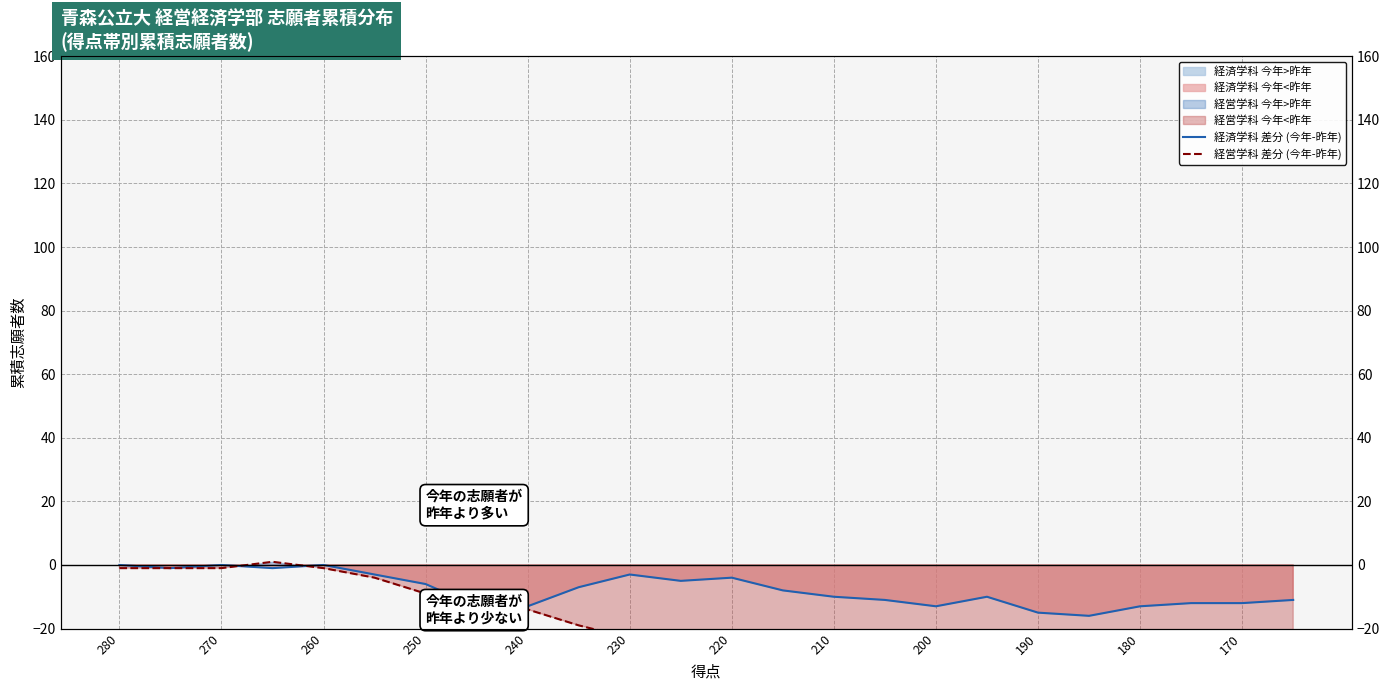

How many values in the 経営学科 差分 (今年-昨年) series exceed -27?

11